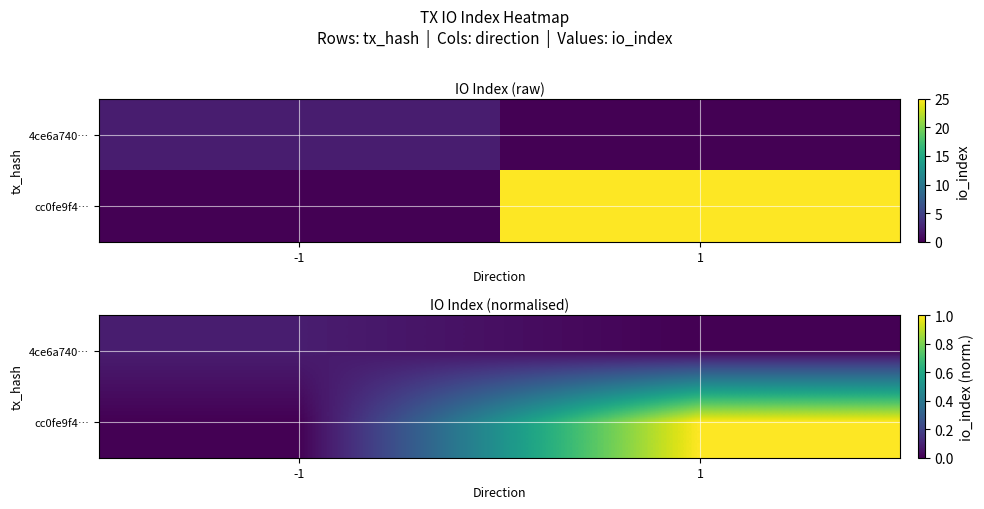

How many values in 4ce6a740… are above zero?

1